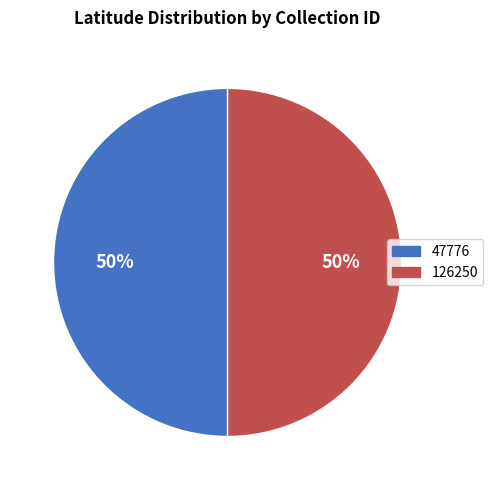

Combined, do 47776 and 126250 account for over 50%?

Yes